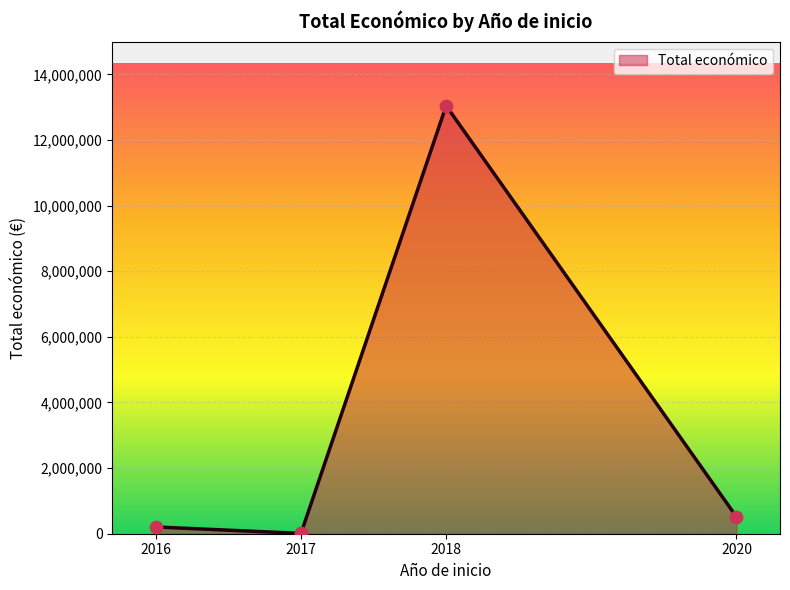

Approximately how many times larger is the value at 2016 compared to 2017?

22.5